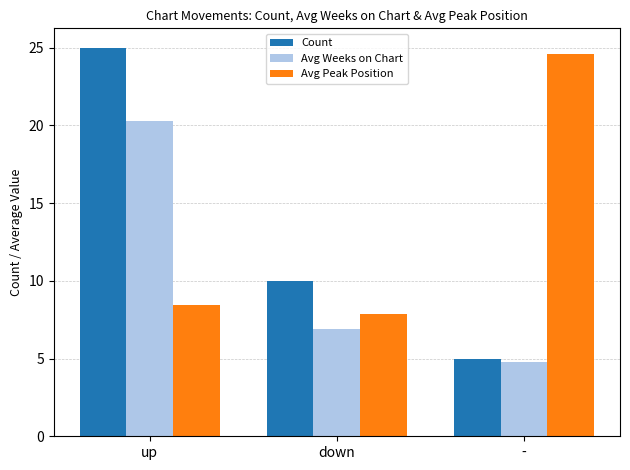

Which series has the widest spread of values?

Count